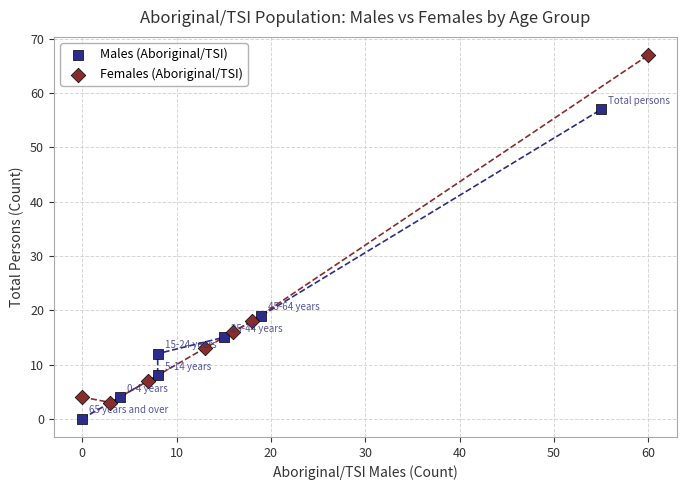

Which series reaches the minimum Y coordinate?

Males (Aboriginal/TSI)